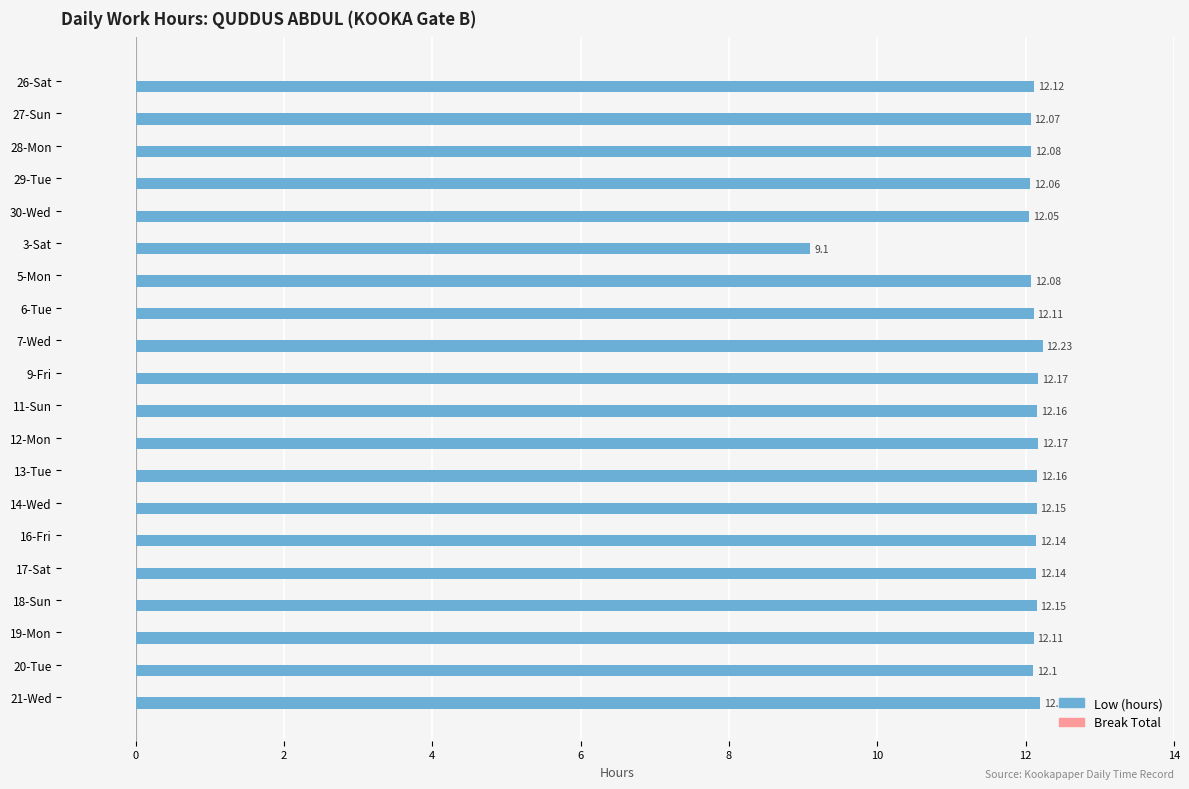

What is the sum of all values?

239.6